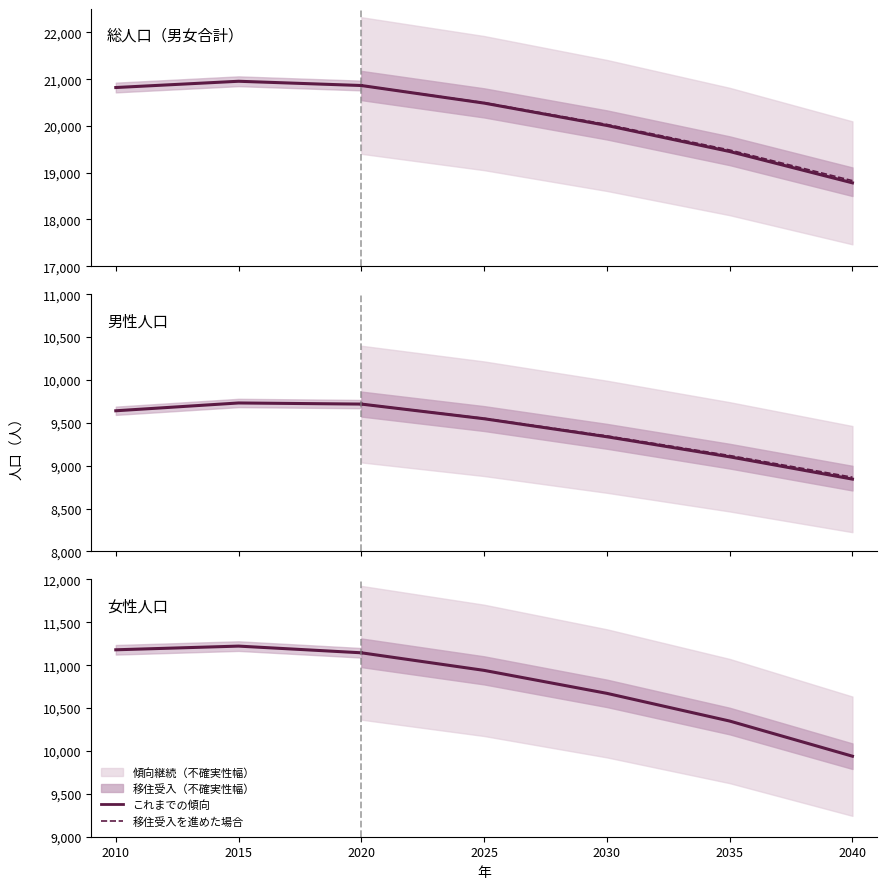

Does the chart display data point markers on the line(s)?

No